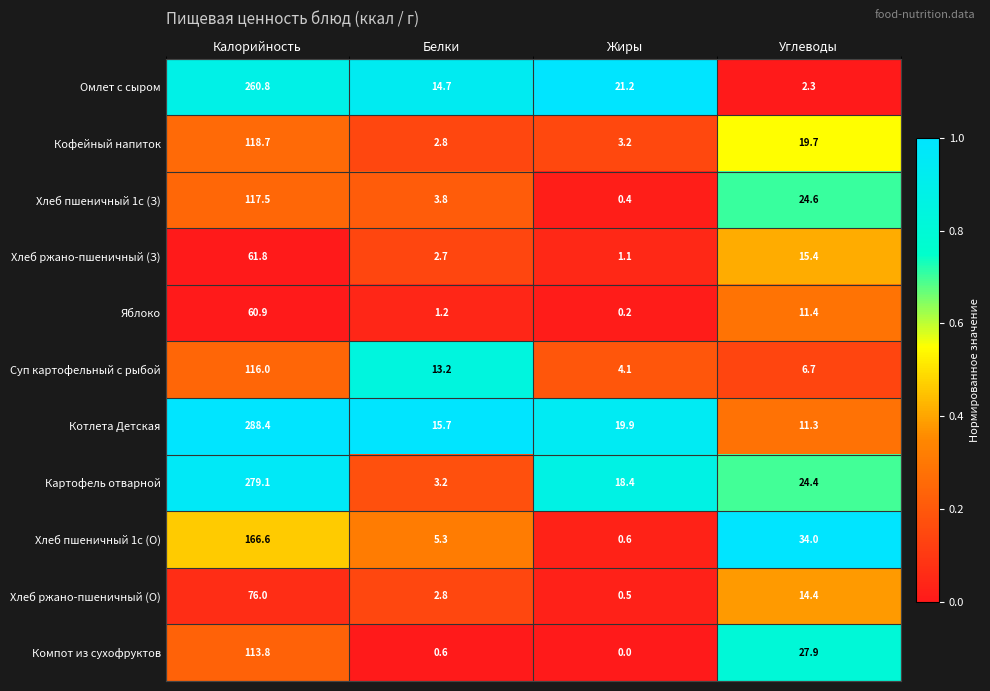

The value of Картофель отварной at Углеводы is 24.4. True or false?

True